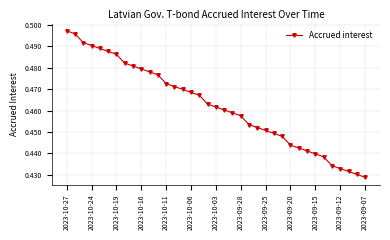

What is the sum of all values?

17.1